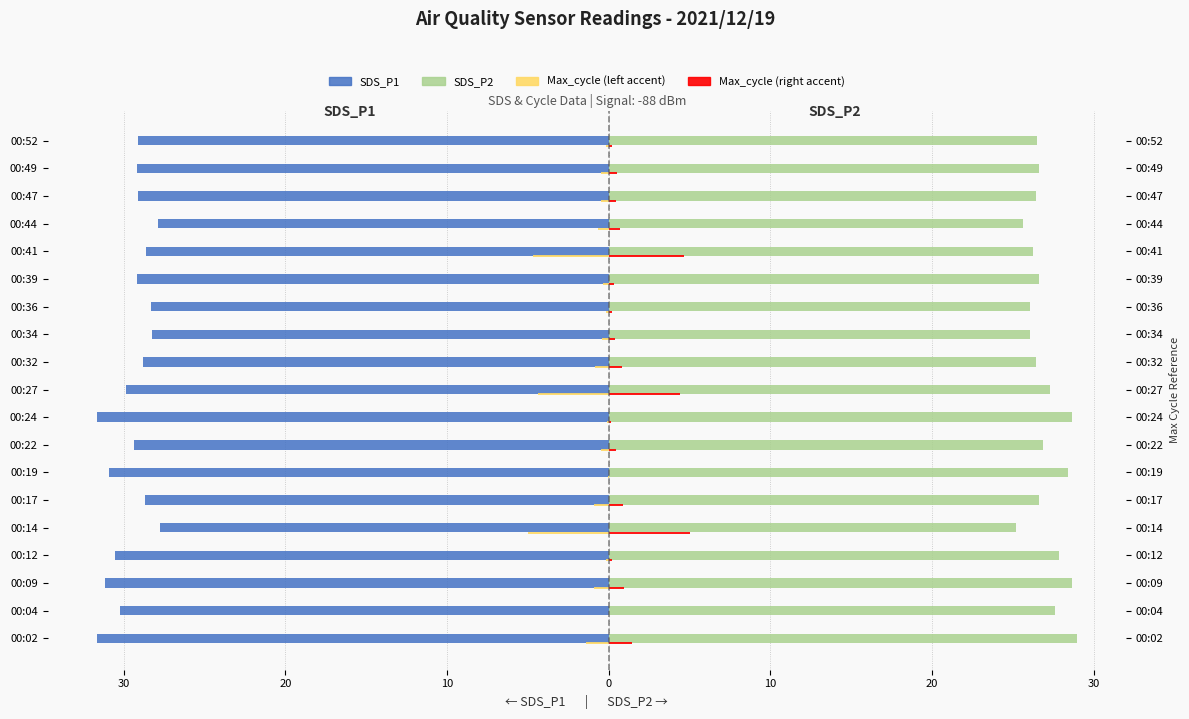

Reading left to right, extract all data points from this chart.

SDS_P1: -31.6	-30.2	-31.2	-30.6	-27.8	-28.7	-30.9	-29.3	-31.7	-29.8	-28.8	-28.2	-28.3	-29.2	-28.6	-27.9	-29.1	-29.1	-29.1
SDS_P2: 28.9	27.6	28.6	27.8	25.2	26.6	28.4	26.9	28.6	27.3	26.4	26.1	26.1	26.6	26.2	25.6	26.4	26.6	26.5
Max_cycle (scaled, left): -1.4	0.0	-0.9	-0.2	-5.0	-0.9	-0.0	-0.5	-0.1	-4.4	-0.8	-0.4	-0.2	-0.3	-4.7	-0.7	-0.5	-0.5	-0.2
Max_cycle (scaled, right): 1.4	0.0	0.9	0.2	5.0	0.9	0.0	0.5	0.1	4.4	0.8	0.4	0.2	0.3	4.7	0.7	0.5	0.5	0.2